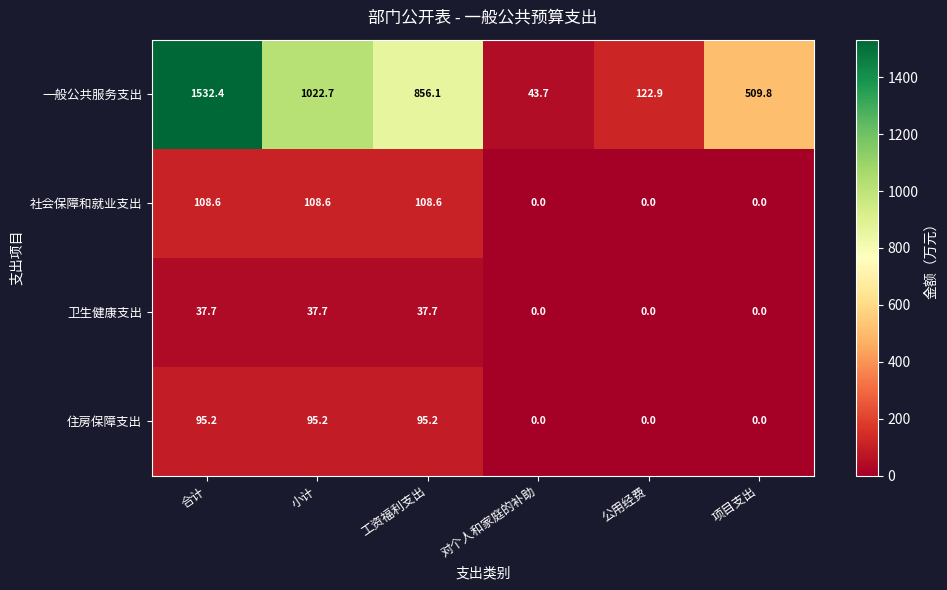

Reading right to left, list all the values displayed in this chart.

一般公共服务支出: 509.8	122.9	43.7	856.1	1022.7	1532.4
社会保障和就业支出: 0.0	0.0	0.0	108.6	108.6	108.6
卫生健康支出: 0.0	0.0	0.0	37.7	37.7	37.7
住房保障支出: 0.0	0.0	0.0	95.2	95.2	95.2